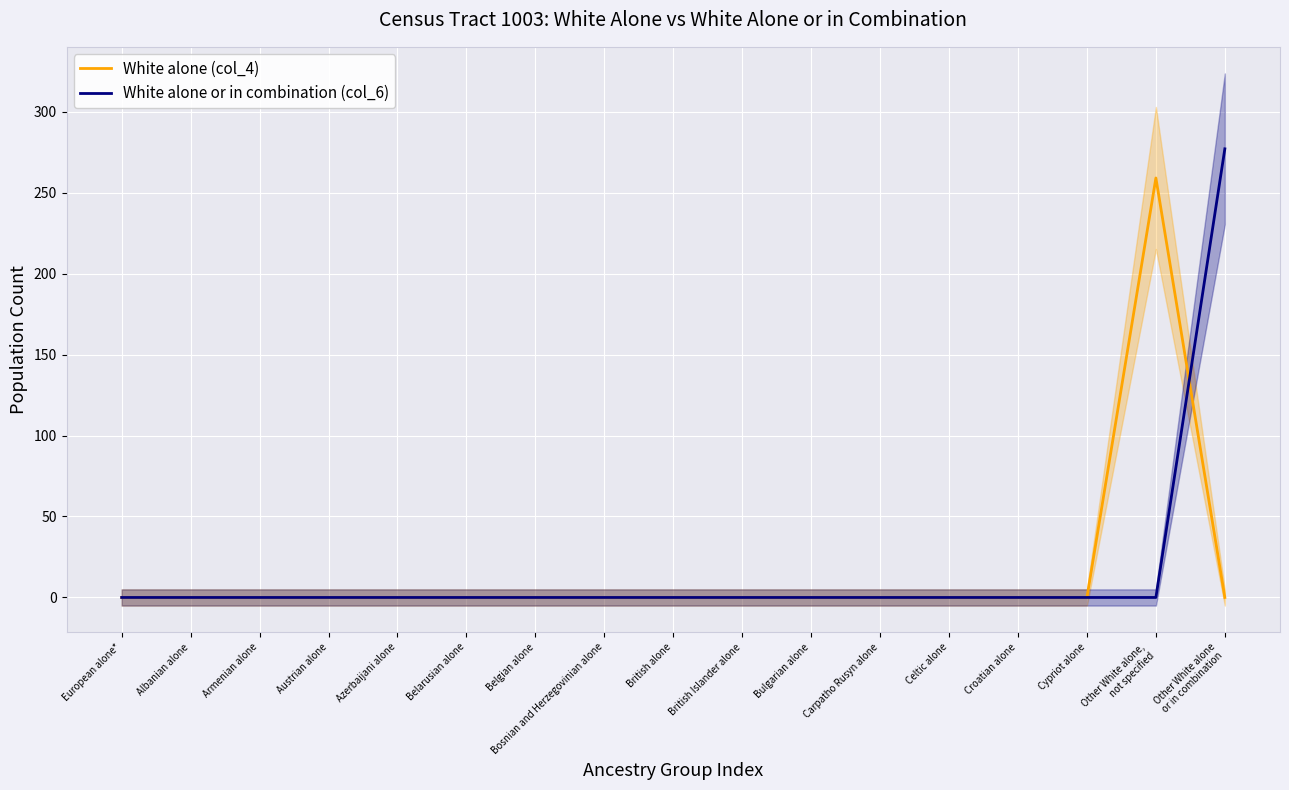

True or false: White alone or in combination (col_6) has a value of 118 at Belgian alone.

False